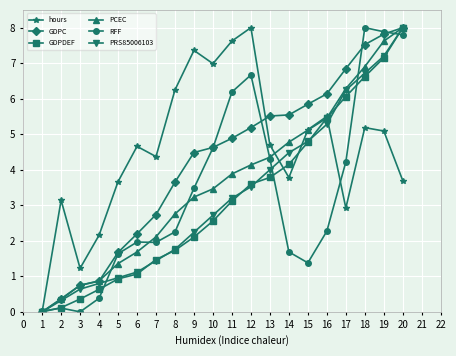

Between 8 and 11, which series saw the biggest shift?

RFF